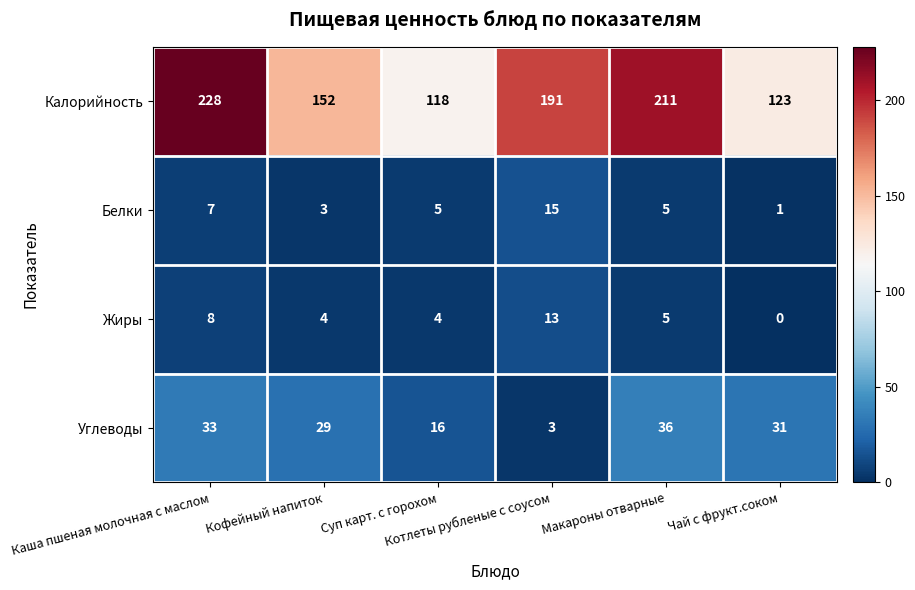

What is the average value of the Белки series?

6